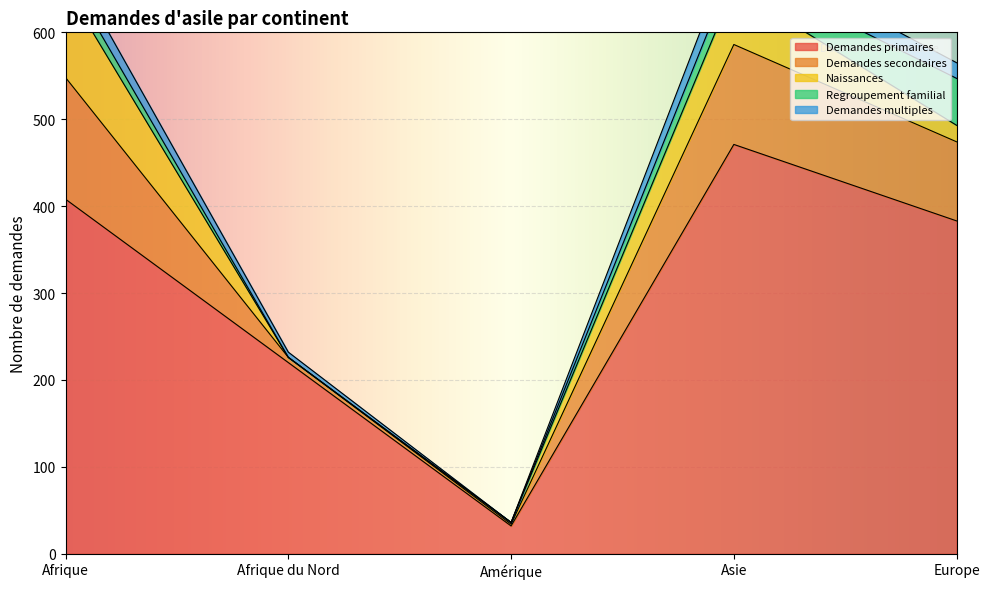

The Demandes multiples series shows 10 at Afrique du Nord. True or false?

False